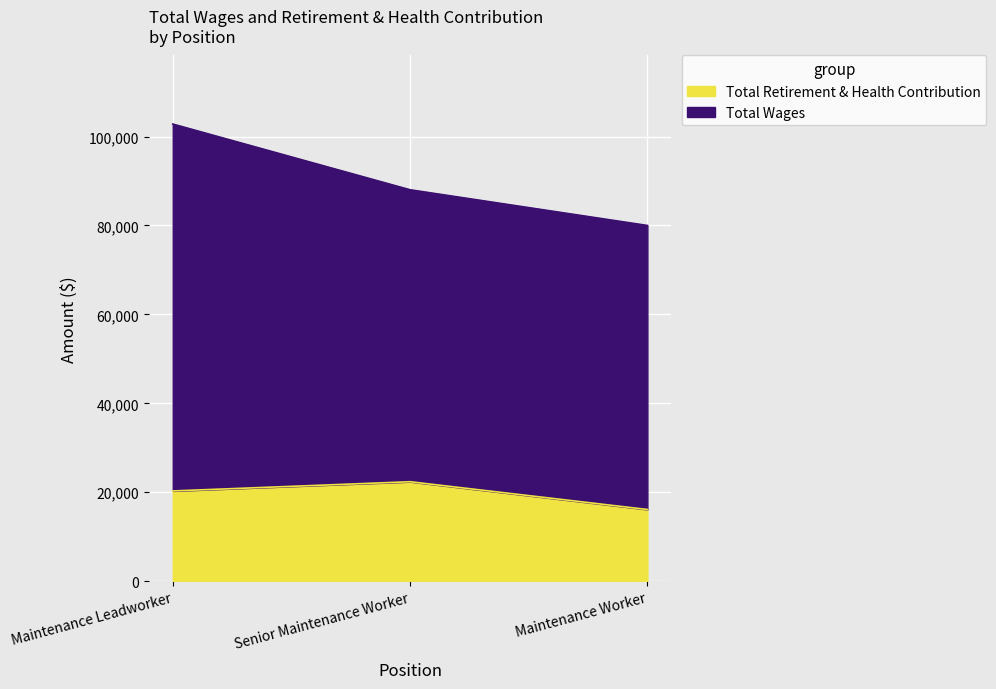

What is the value of the 2nd point from the left?

22373